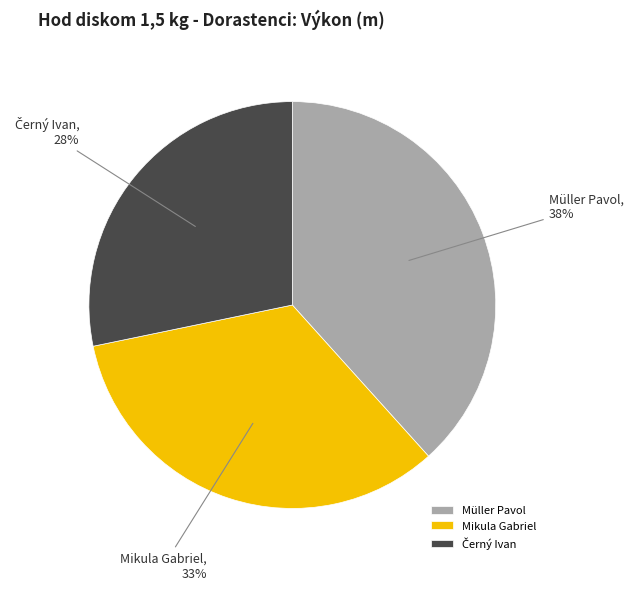

Is Mikula Gabriel the majority of the pie?

No